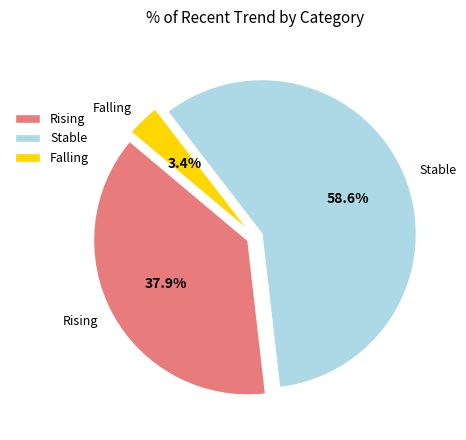

What is the ratio of the value at Rising to the value at Stable?

0.6